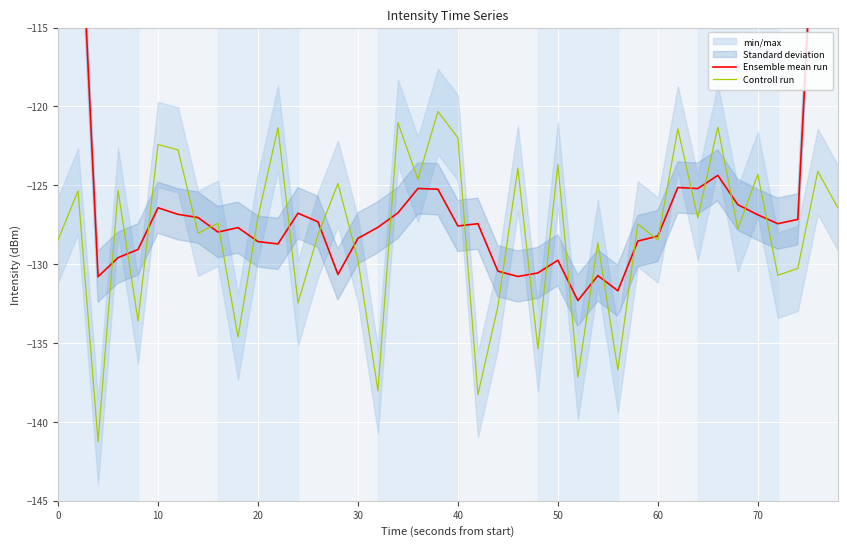

True or false: Controll run has a value of -127.0 at 20.

True